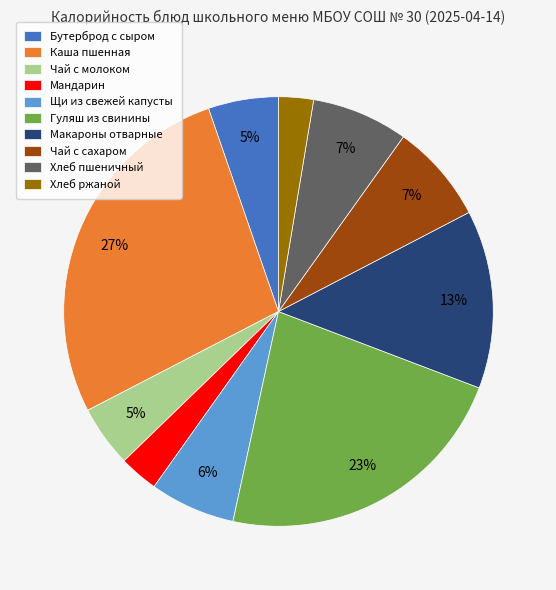

Is it true that Щи из свежей капусты is 14% of the pie?

False